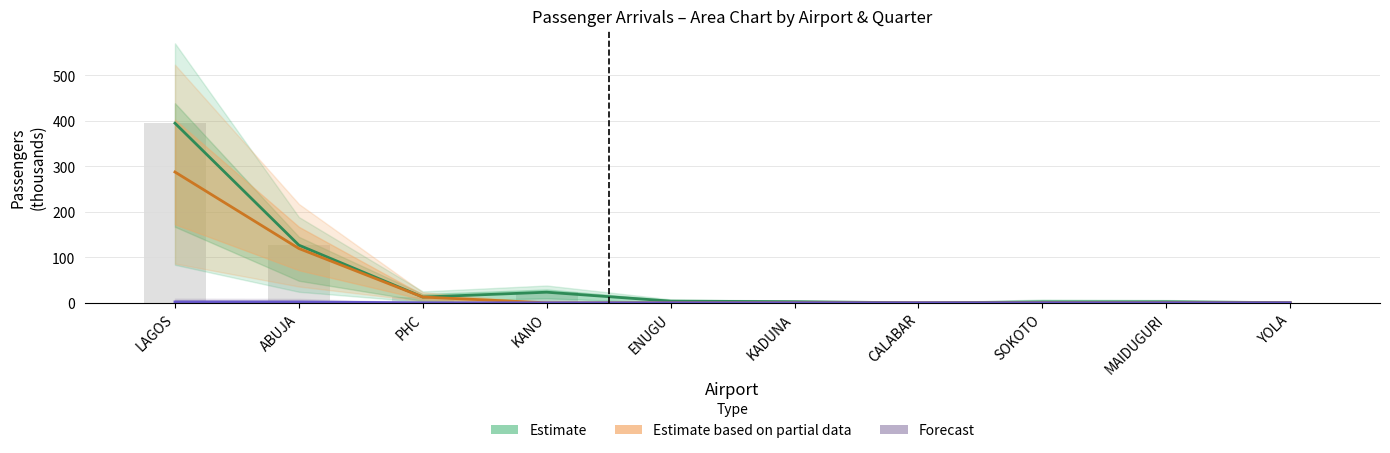

Is it true that Forecast equals 1.8 at ABUJA?

True